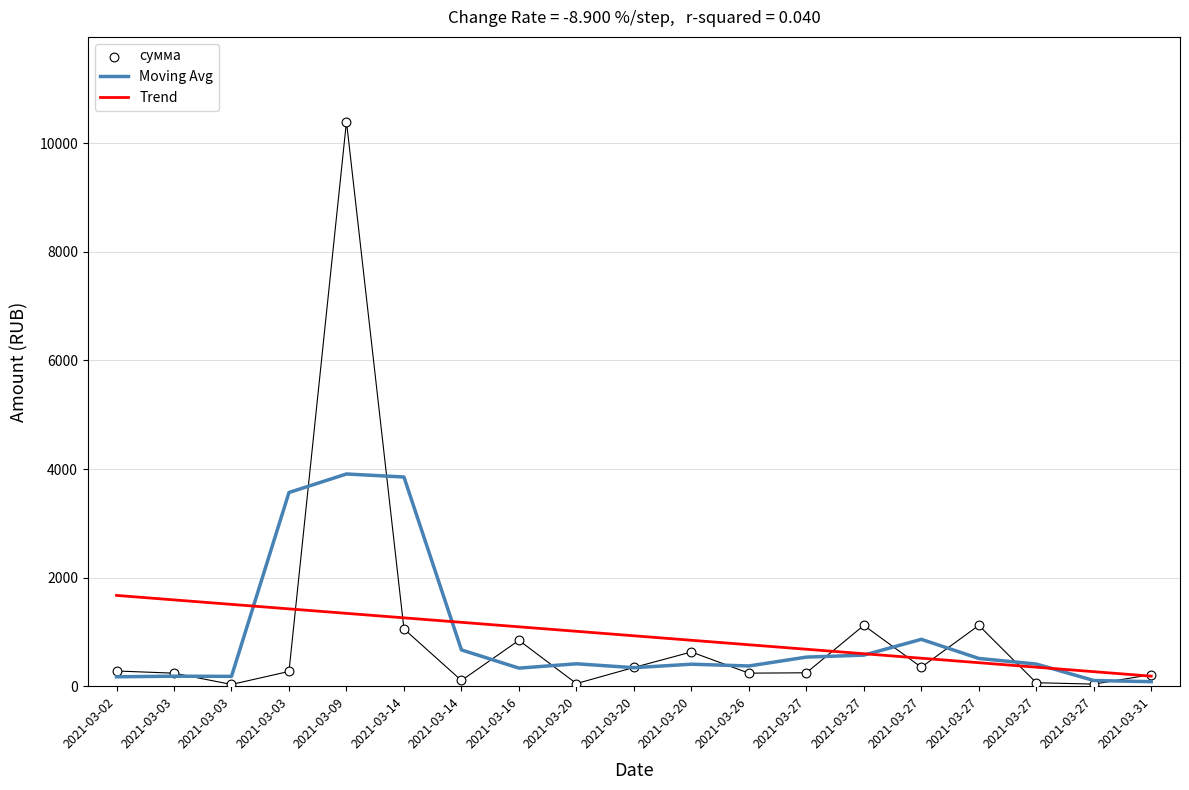

Which series has the largest Y range (max minus min)?

сумма